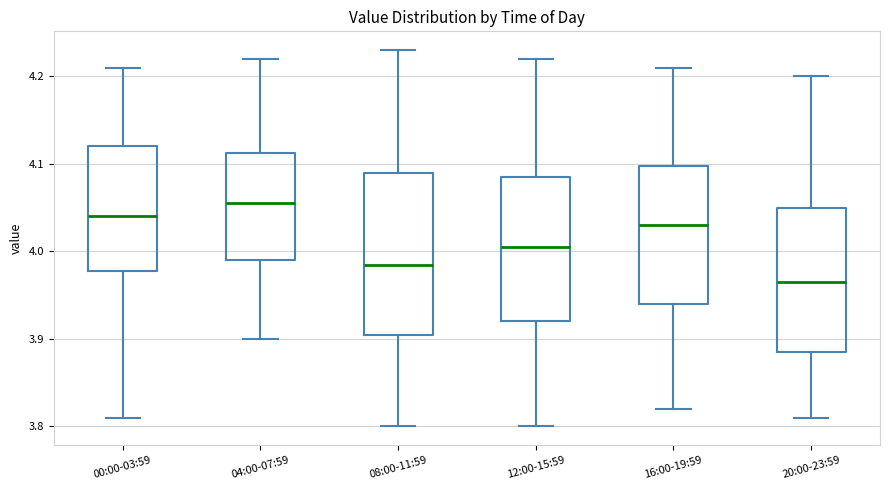

Where does the lower whisker of the box for 04:00-07:59 end on the y-axis? The values are not printed on the chart, so give them approximately, as read against the axis.

3.90